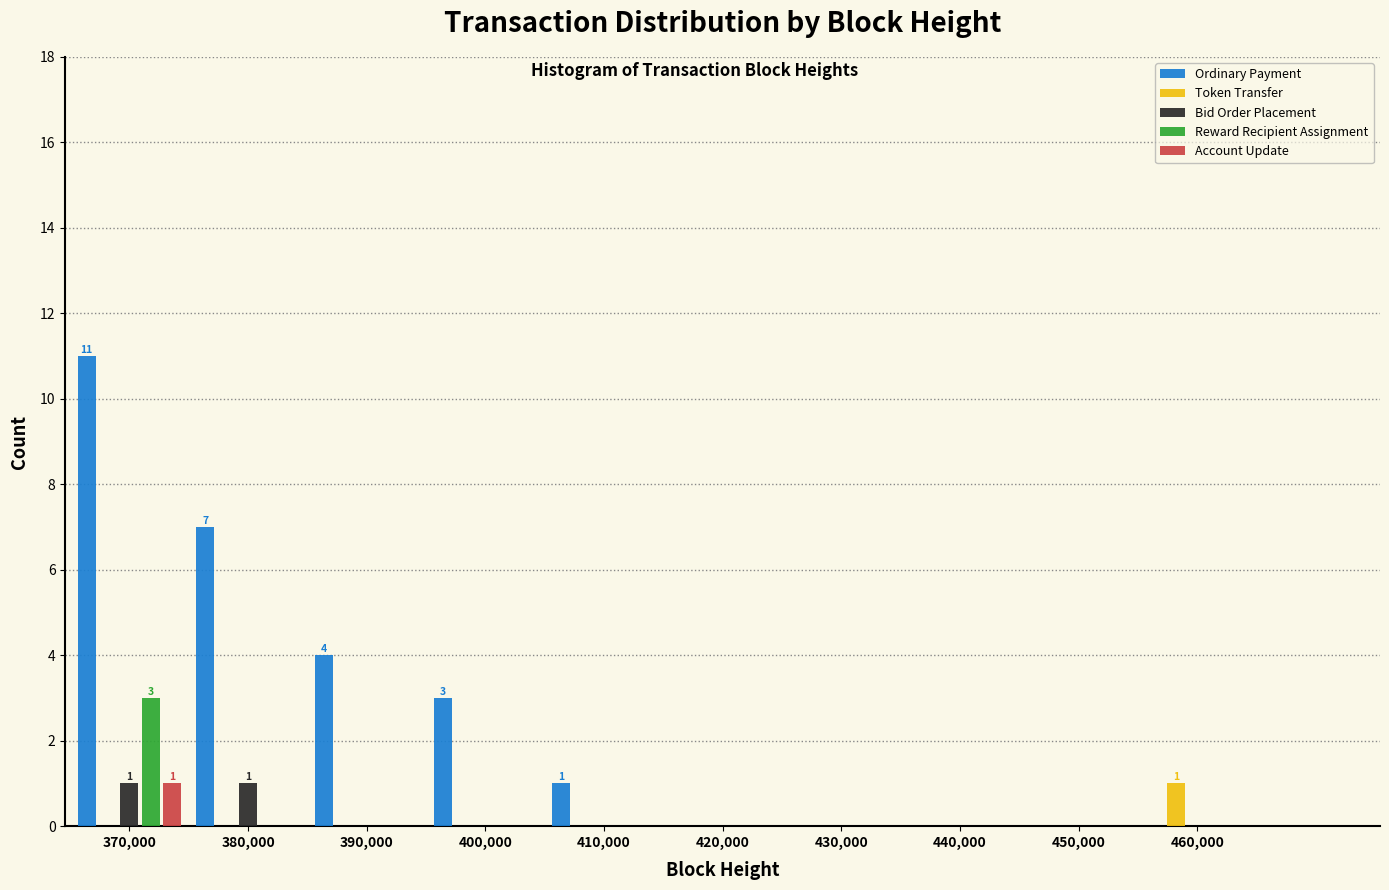

Where is Ordinary Payment nearest to the value 5?

390,000